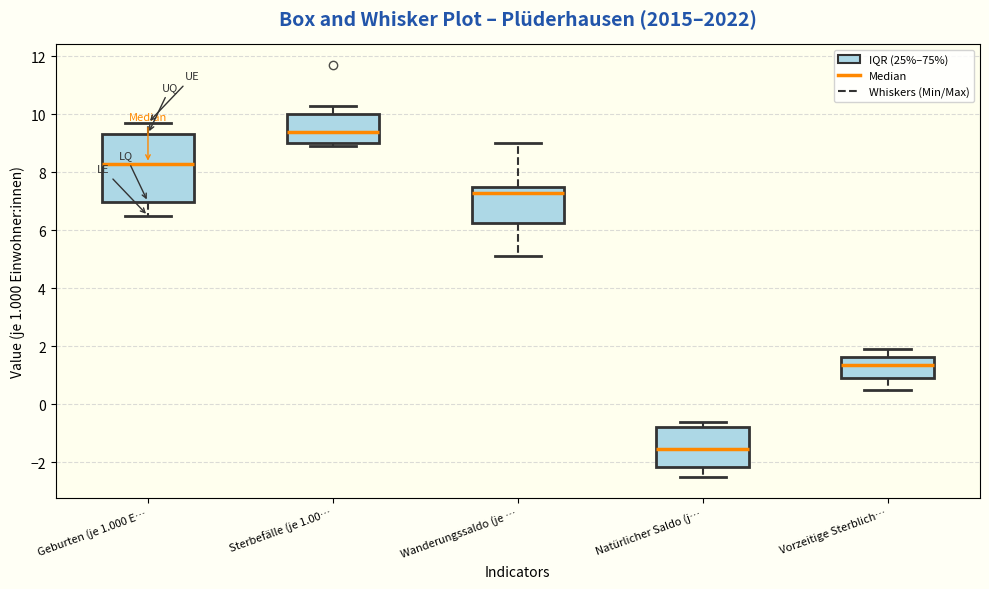

Reading left to right, read every box against the y-axis: the position of its median line, the range the box covers, and the ends of its whiskers. The values are not printed on the chart, so give them approximately, as read against the axis.

Geburten (je 1.000 E…: median 8.4, box 7.0 to 9.4, whiskers 6.6 to 9.8
Sterbefälle (je 1.00…: median 9.4, box 9.0 to 10.0, whiskers 9.0 (just below the box's lower edge) to 10.4
Wanderungssaldo (je …: median 7.4 (just below the box's upper edge), box 6.2 to 7.4, whiskers 5.2 to 9.0
Natürlicher Saldo (j…: median -1.6, box -2.2 to -0.8, whiskers -2.4 to -0.6
Vorzeitige Sterblich…: median 1.4, box 1.0 to 1.6, whiskers 0.6 to 2.0